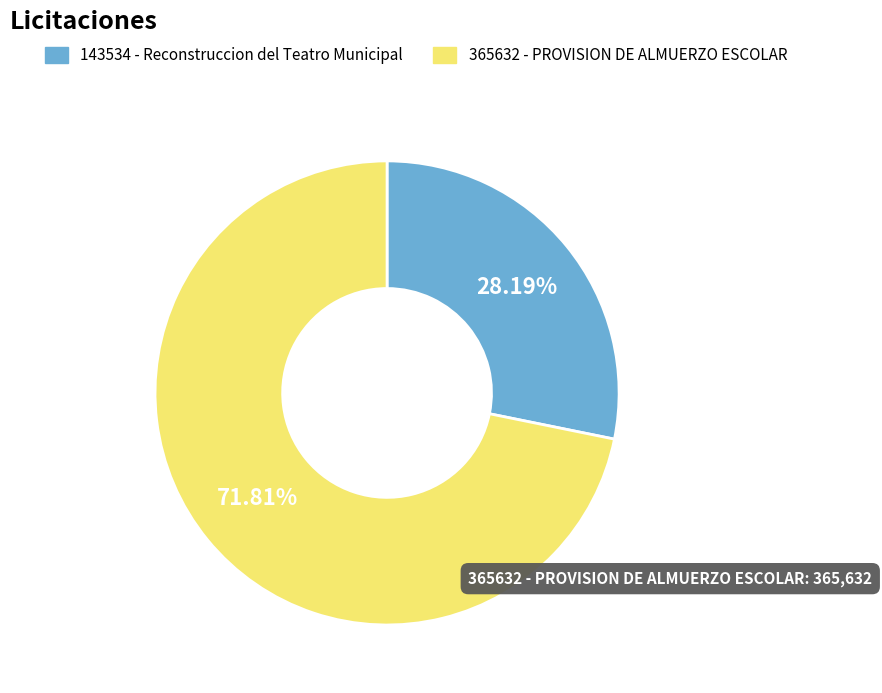

Rank the categories by value from lowest to highest.

143534, 365632